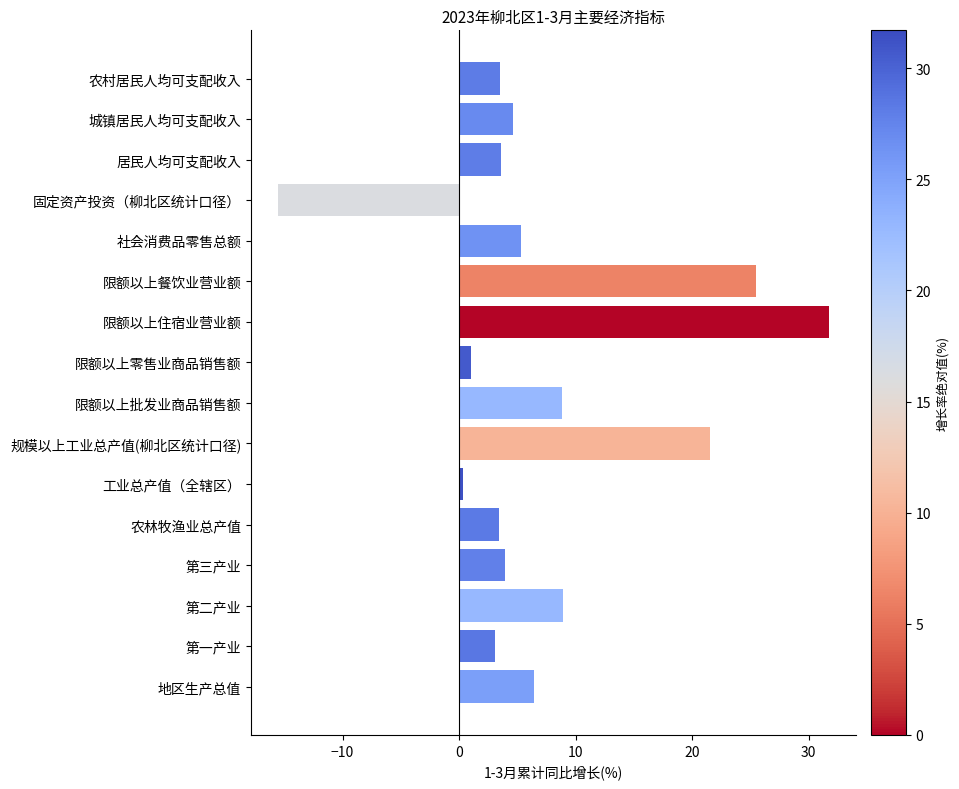

What is the smallest value displayed?

-15.5